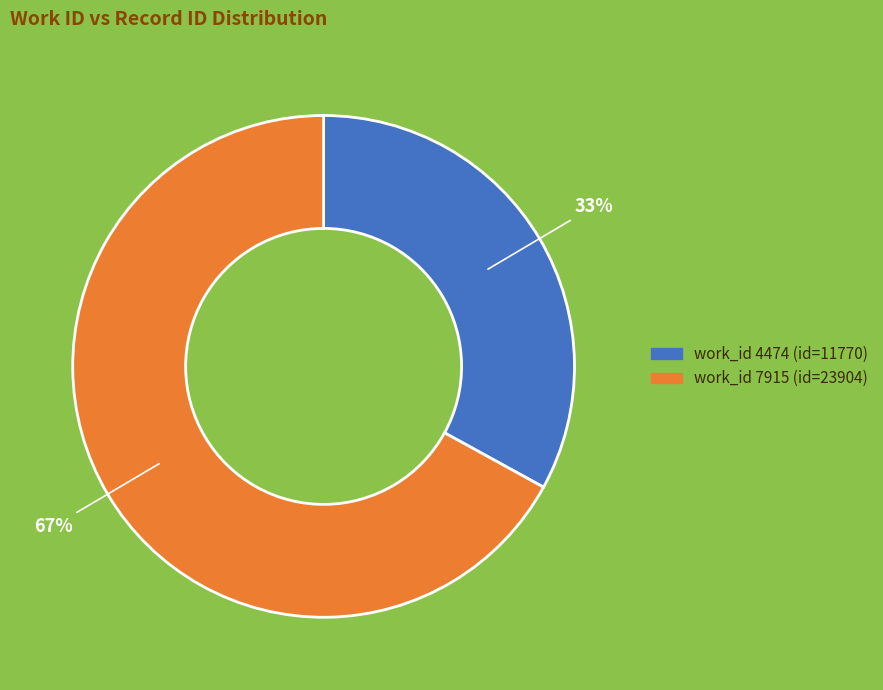

Does any single category account for the majority?

Yes